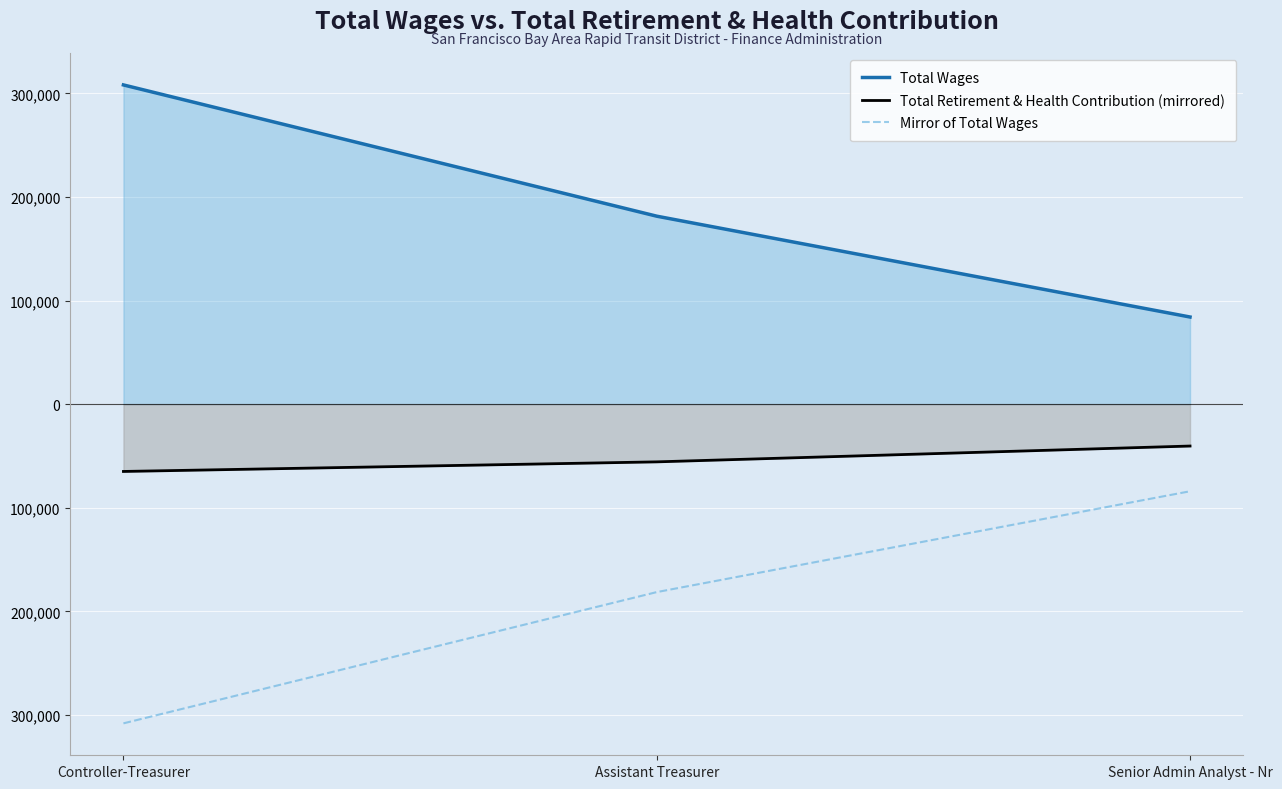

Which has a higher value, Controller-Treasurer or Assistant Treasurer?

Controller-Treasurer